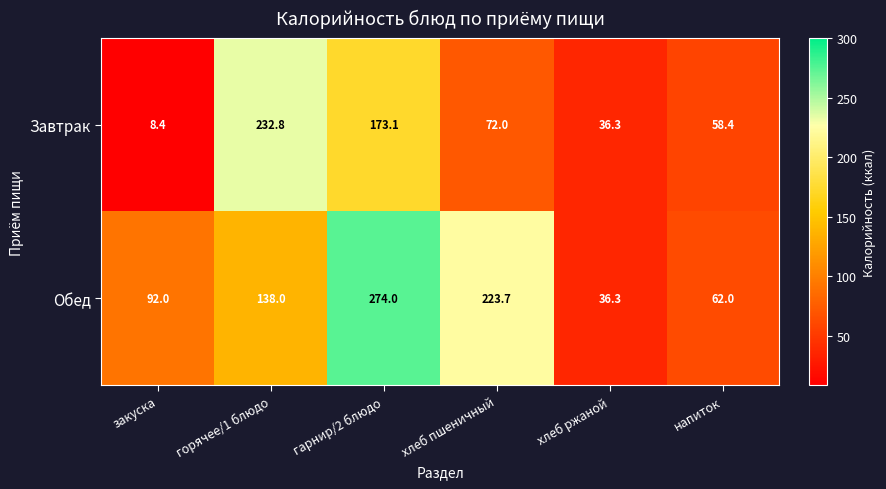

Which label corresponds to the smallest value in the chart?

закуска